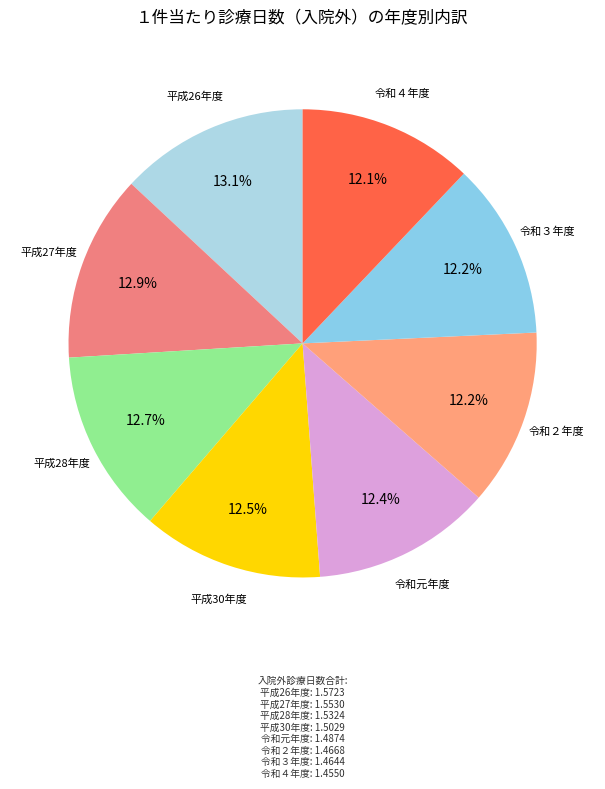

How many slices are in this pie chart?

8